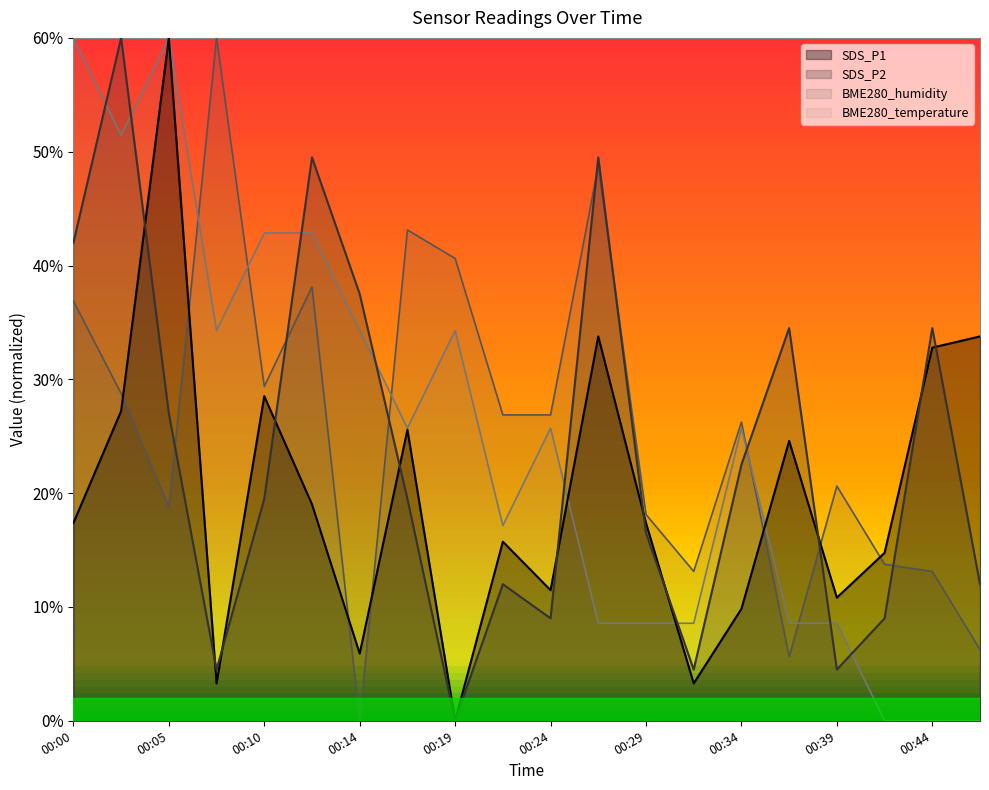

True or false: BME280_temperature and SDS_P1 intersect in this chart.

True